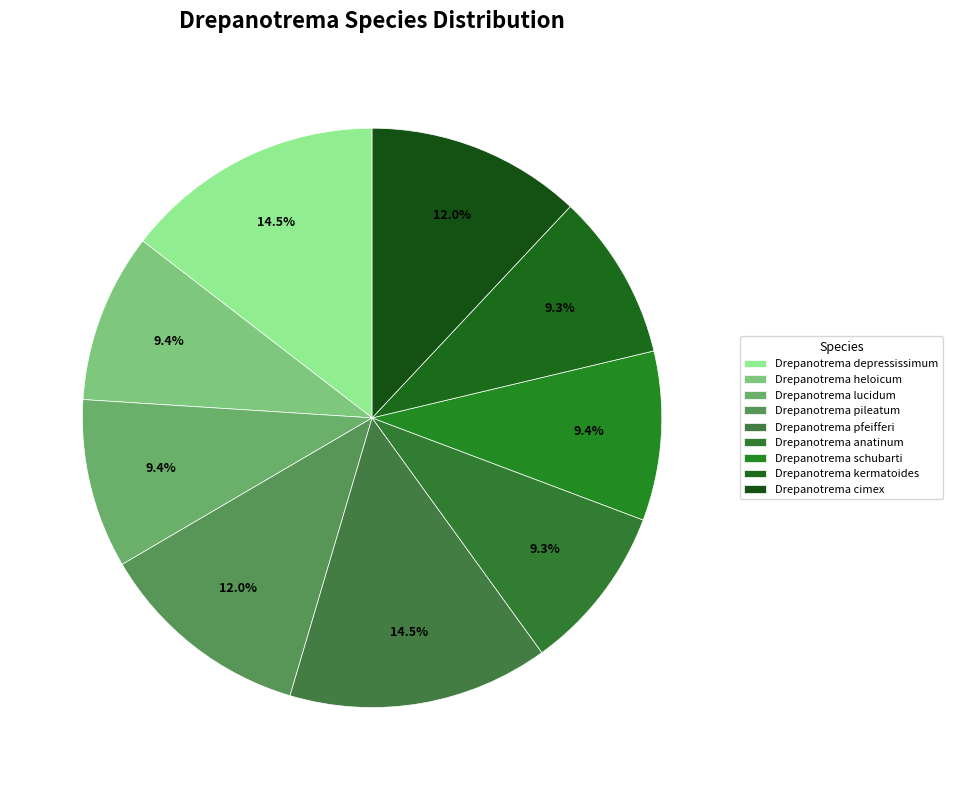

What is the smallest slice in the pie chart?

Drepanotrema kermatoides